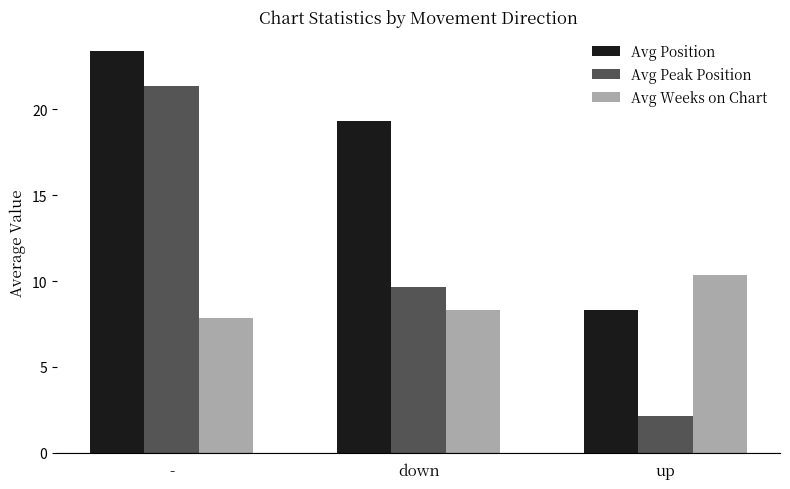

What is the total value across all series at down?

37.3